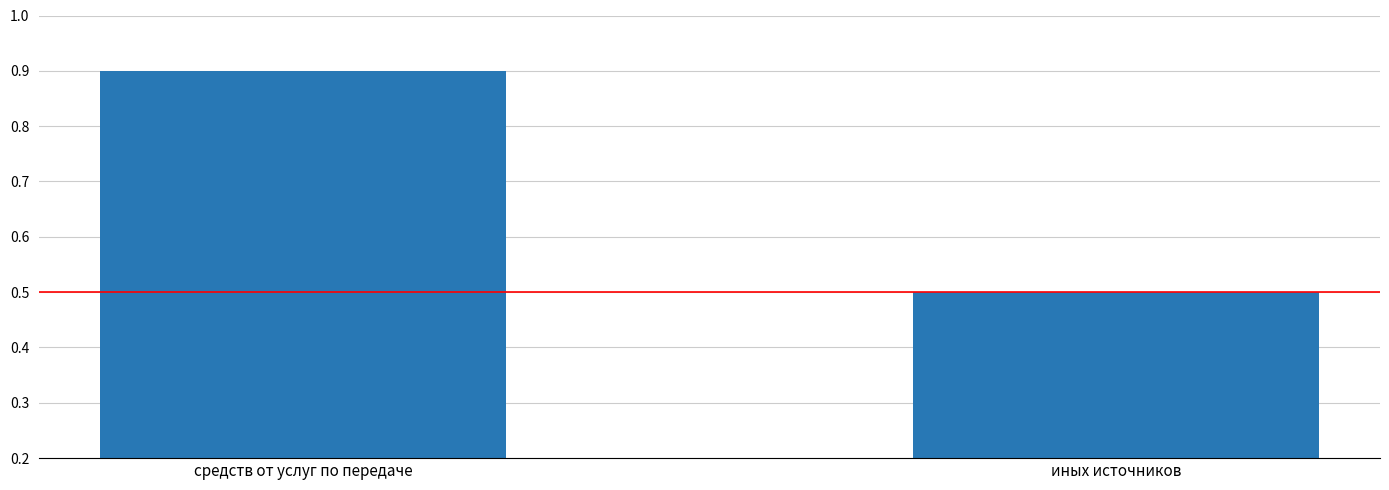

Which category has the lowest value across all series?

иных источников